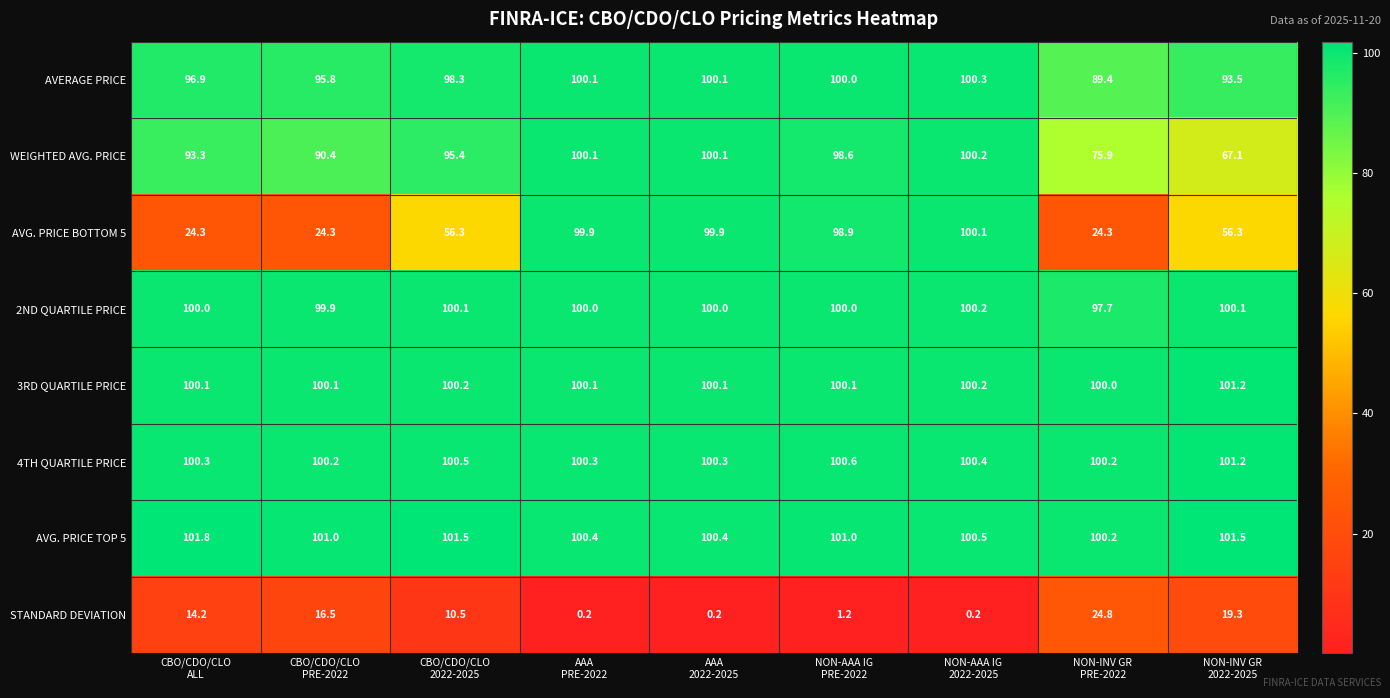

Which series changed the most between AAA
PRE-2022 and NON-INV GR
PRE-2022?

AVG. PRICE BOTTOM 5